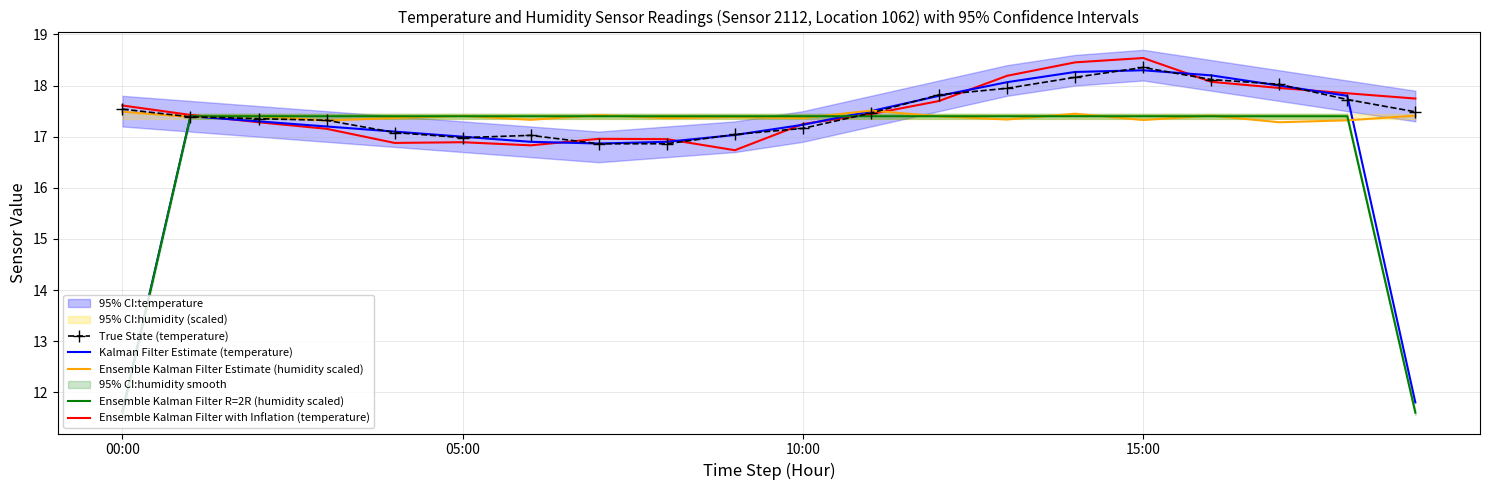

Which category has the highest value in the True State (temperature) series?

15:00